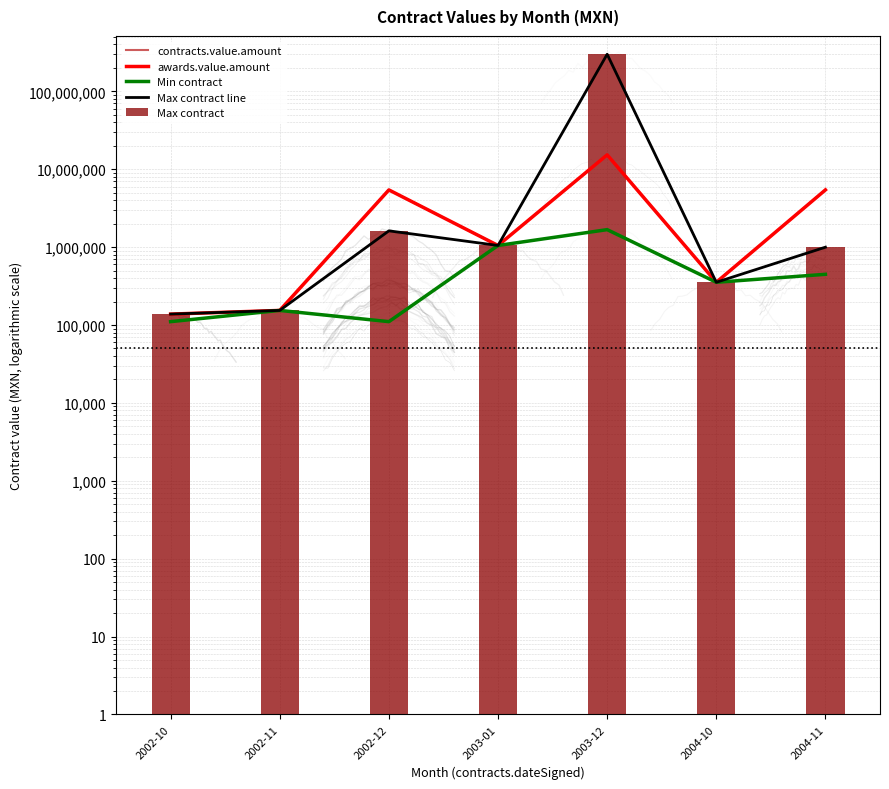

What is the difference between the contracts.value.amount values at 2004-10 and 2002-12?

5073181.8